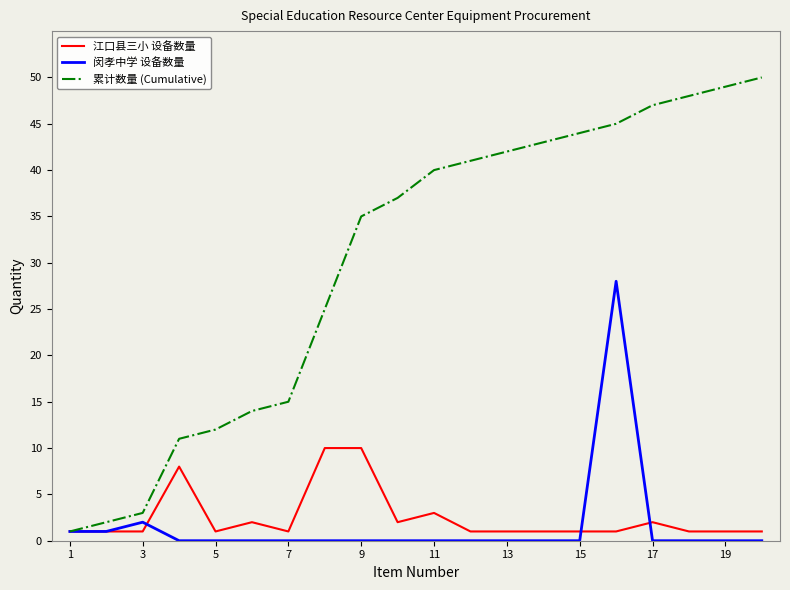

What is the maximum value for 累计数量 (Cumulative)?

50